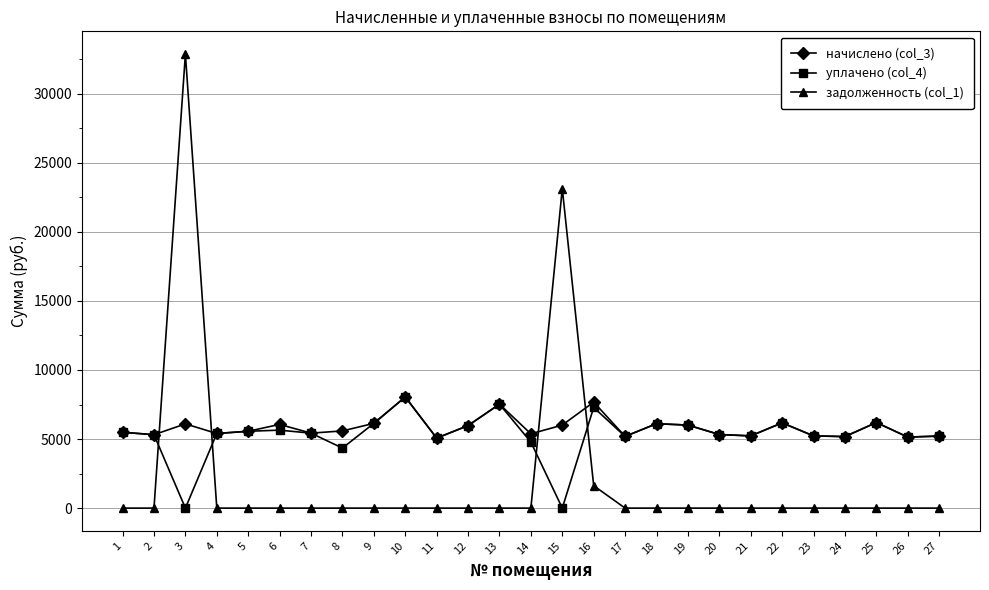

What is the minimum value for начислено (col_3)?

5067.4